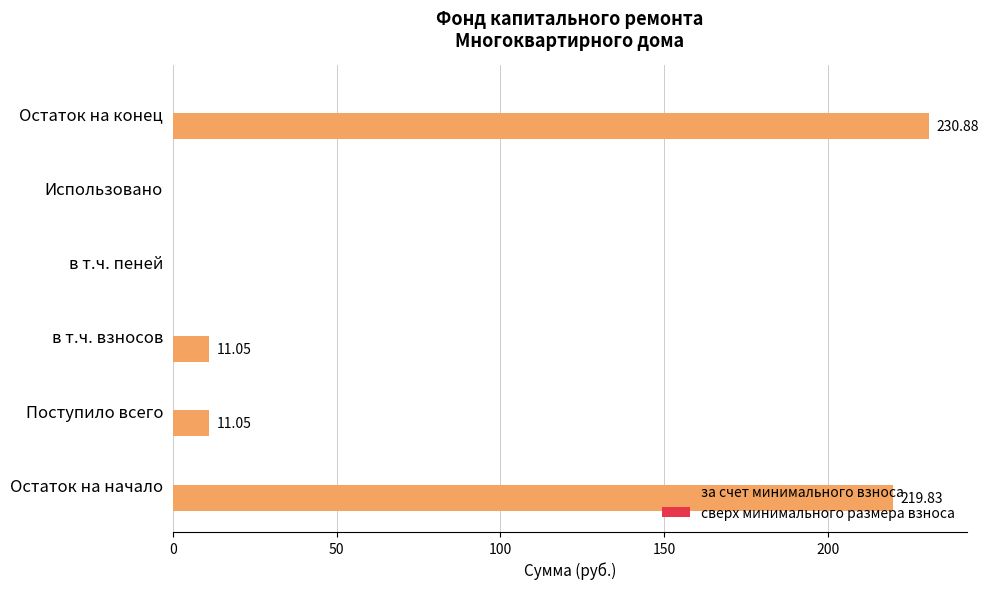

What is the sum of the values at Поступило всего and в т.ч. взносов?

22.1